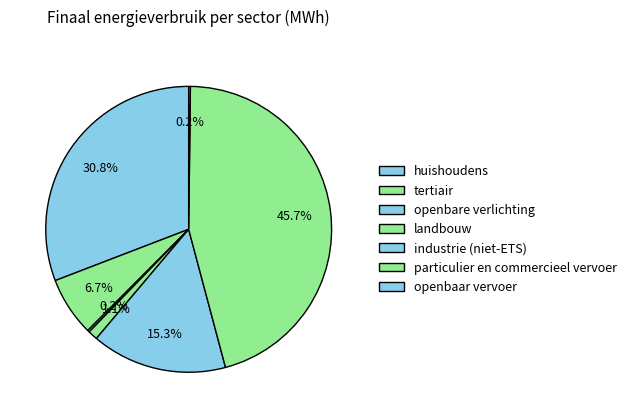

To the nearest percent, what is the combined percentage of landbouw and tertiair?

8%